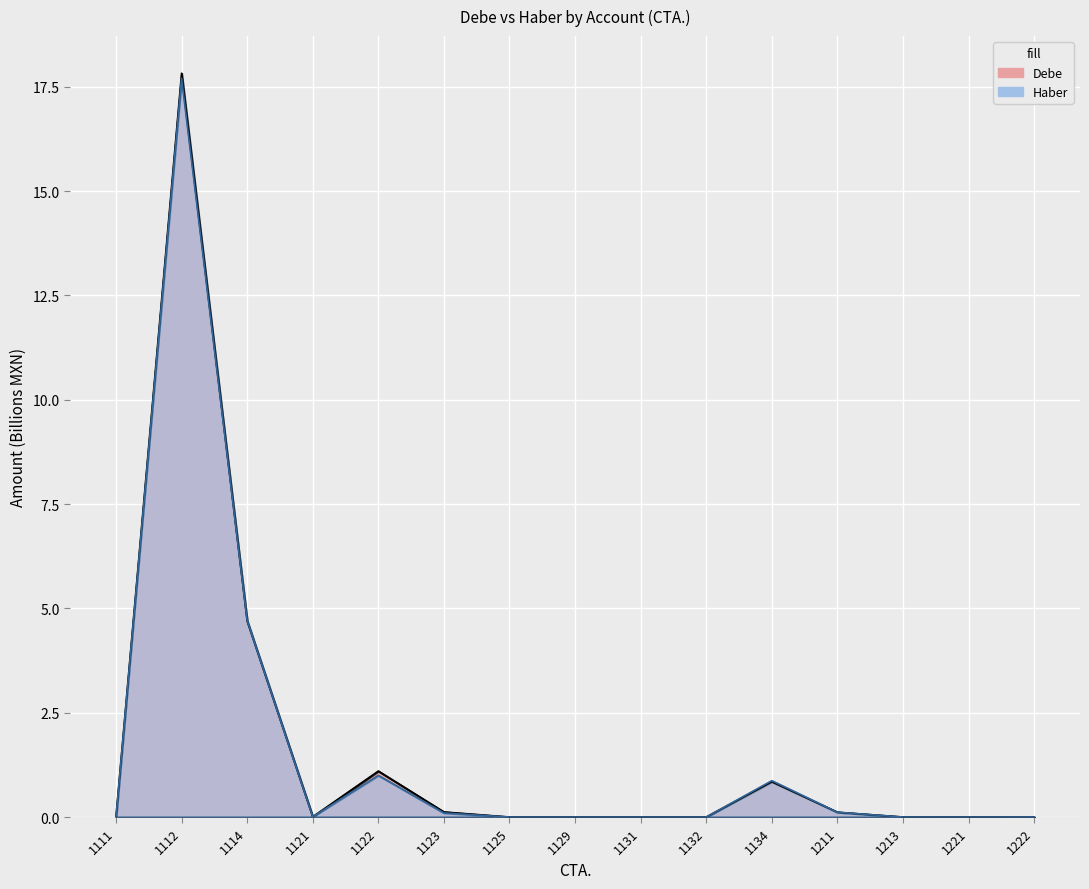

At how many categories does at least one series exceed 7?

1